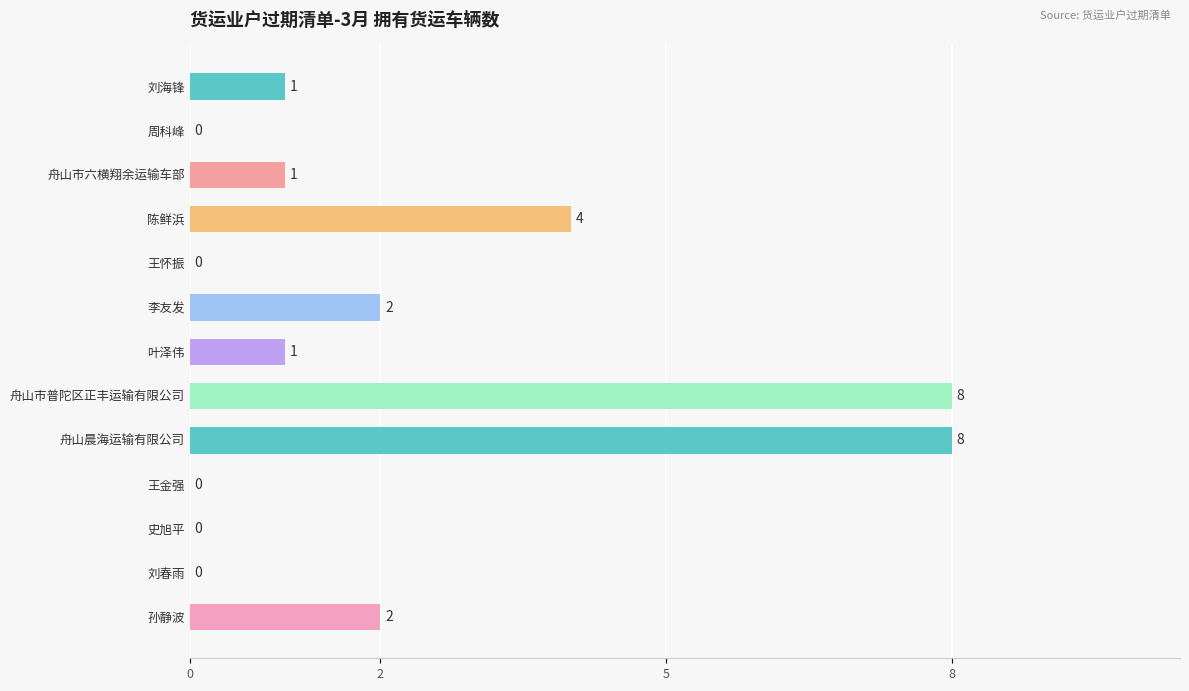

True or false: the data shows 4 at 孙静波.

False